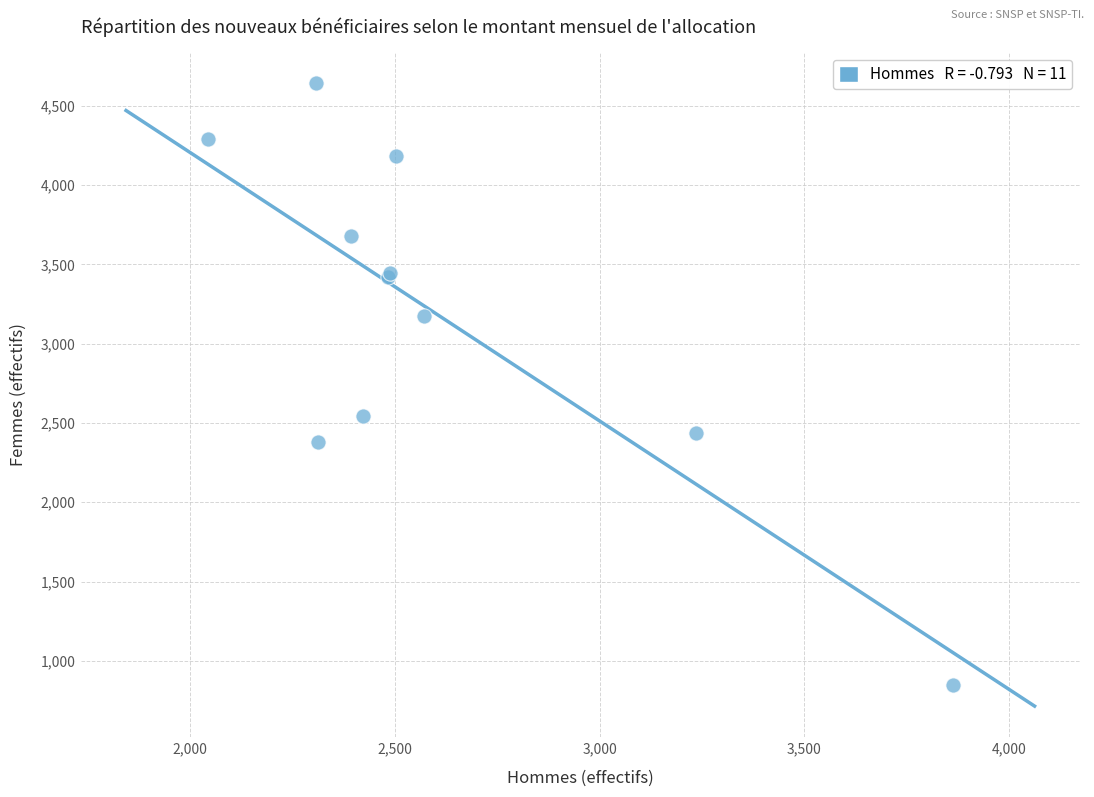

What Y value in the scatter plot is closest to 2745?

2541